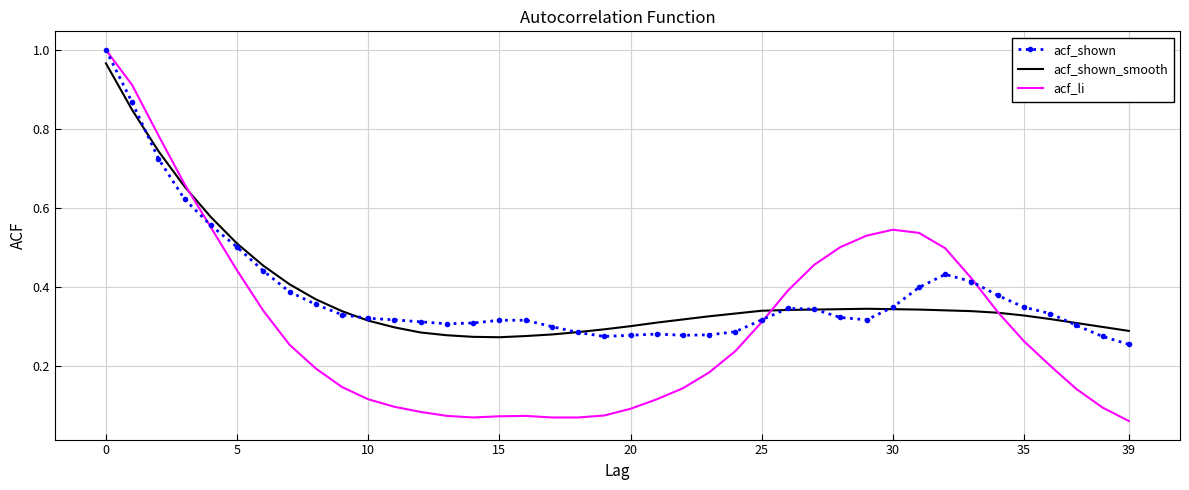

Which series has the widest spread of values?

acf_li